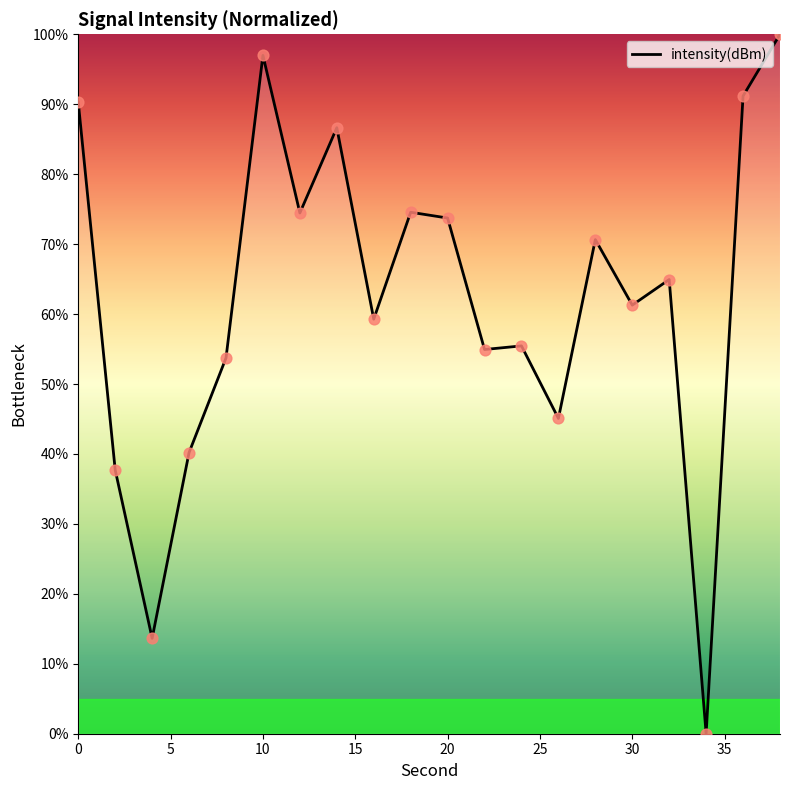

What is the difference between the maximum and minimum values?

100.0